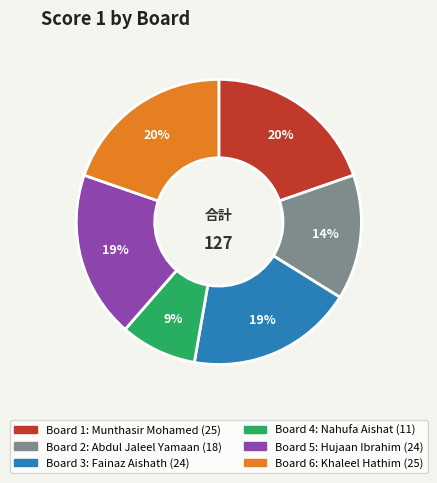

Is there any slice that represents more than half of the pie?

No